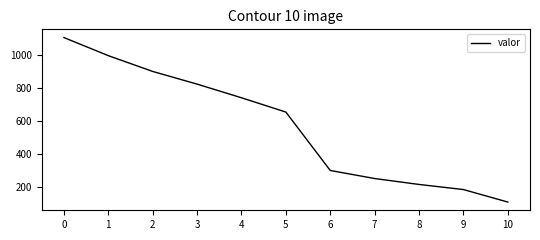

Reading left to right, list all the values displayed in this chart.

1109	999	903	826	743	656	301	252	216	185	109